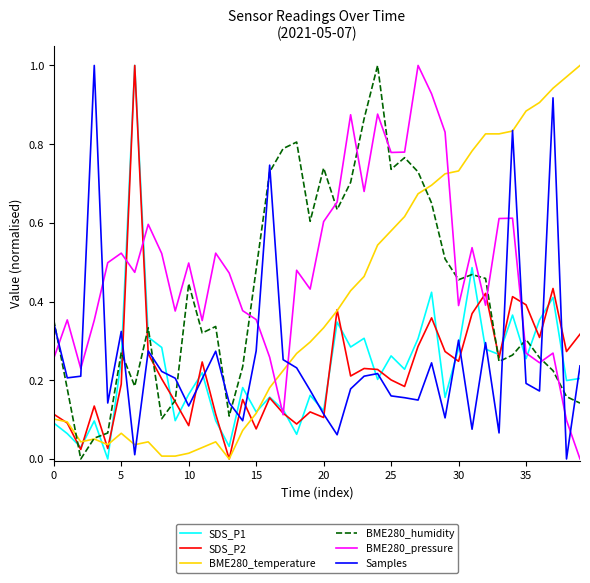

How many lines are shown in the chart?

6